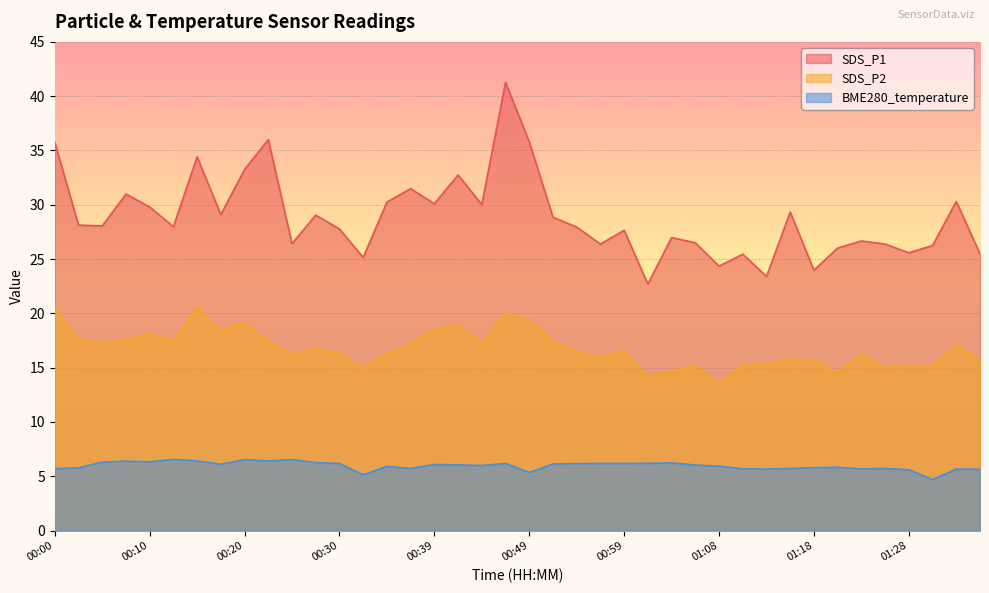

What position from the left is 01:33?

39